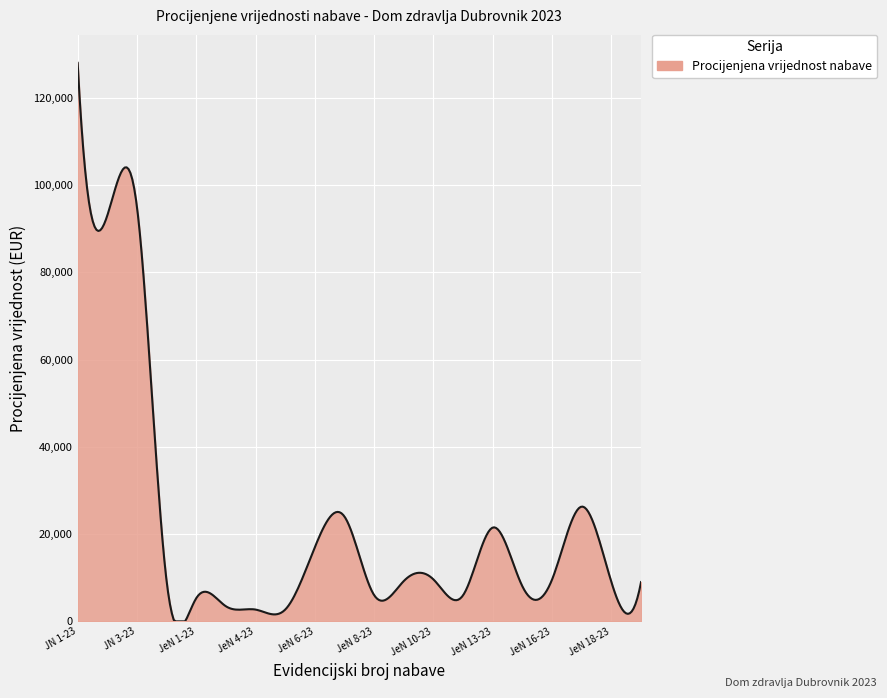

What is the maximum value shown in the chart?

128000.0